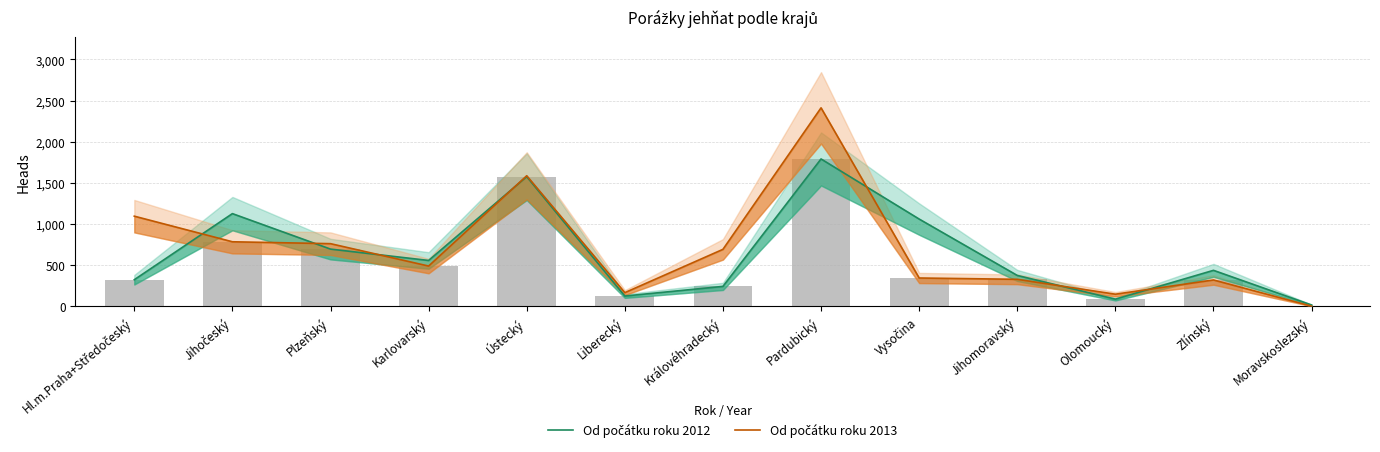

Is the value of Od počátku roku 2013 at Jihomoravský greater than the value of Od počátku roku 2012 at Karlovarský?

No